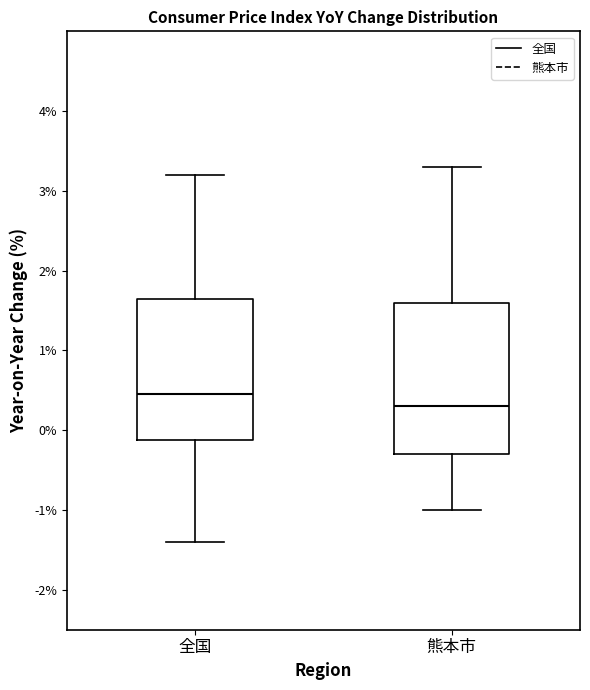

Which box's median line is the lowest?

熊本市